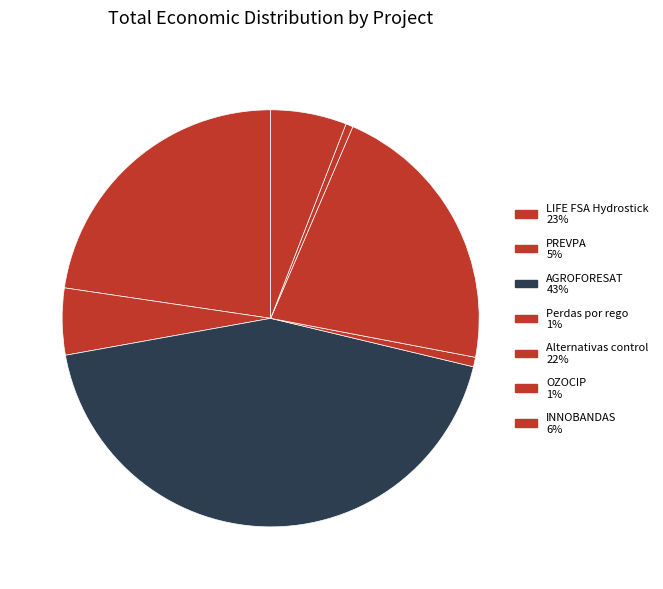

Is Perdas por rego the majority of the pie?

No